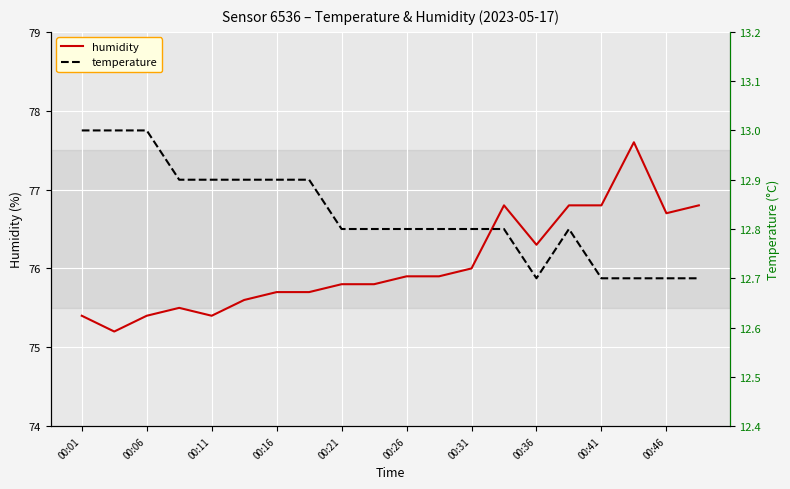

The value of humidity at 00:06 is 75.4. True or false?

True